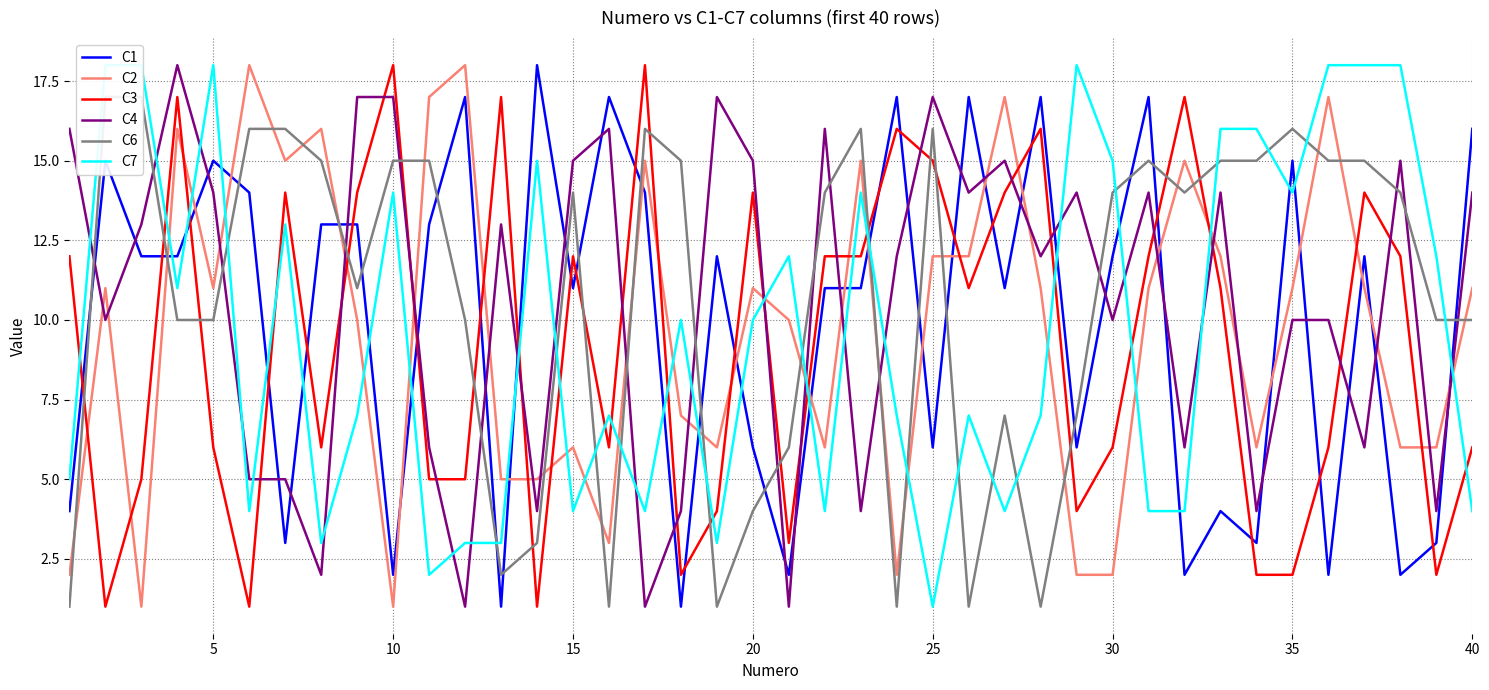

Is it true that C2 equals 2 at 30?

True